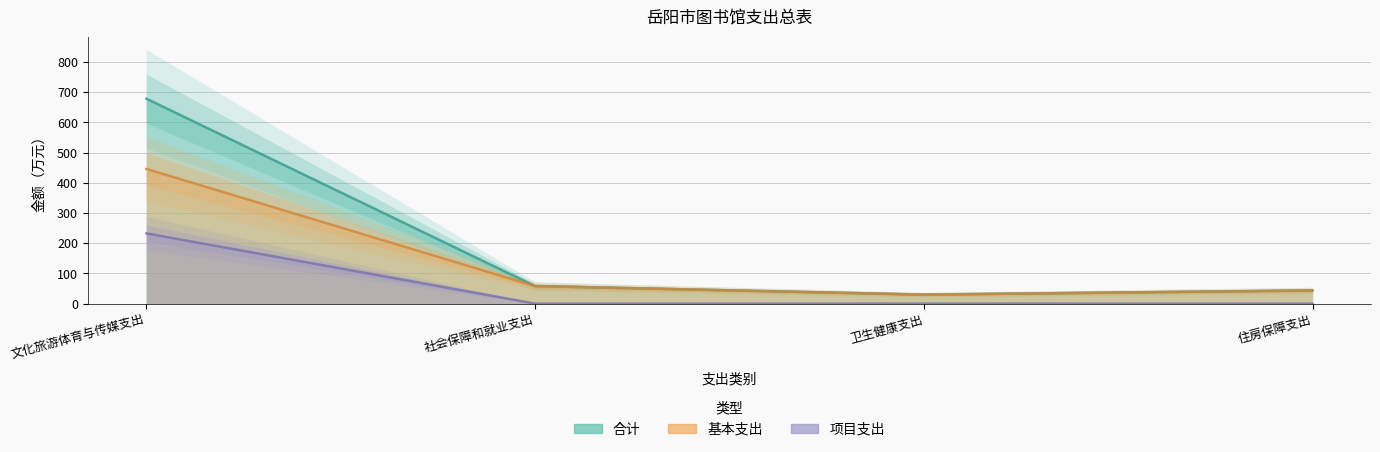

List the series in order of their overall mean, highest first.

合计, 基本支出, 项目支出